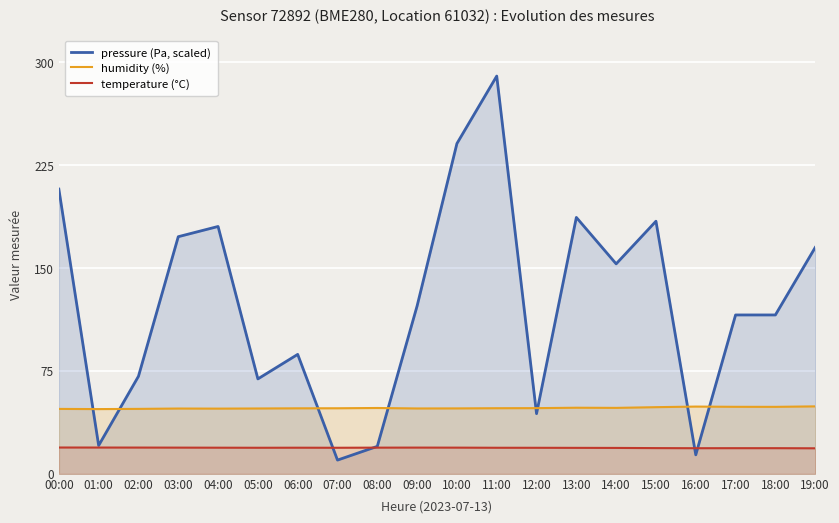

The temperature (°C) series shows 32.3 at 02:00. True or false?

False